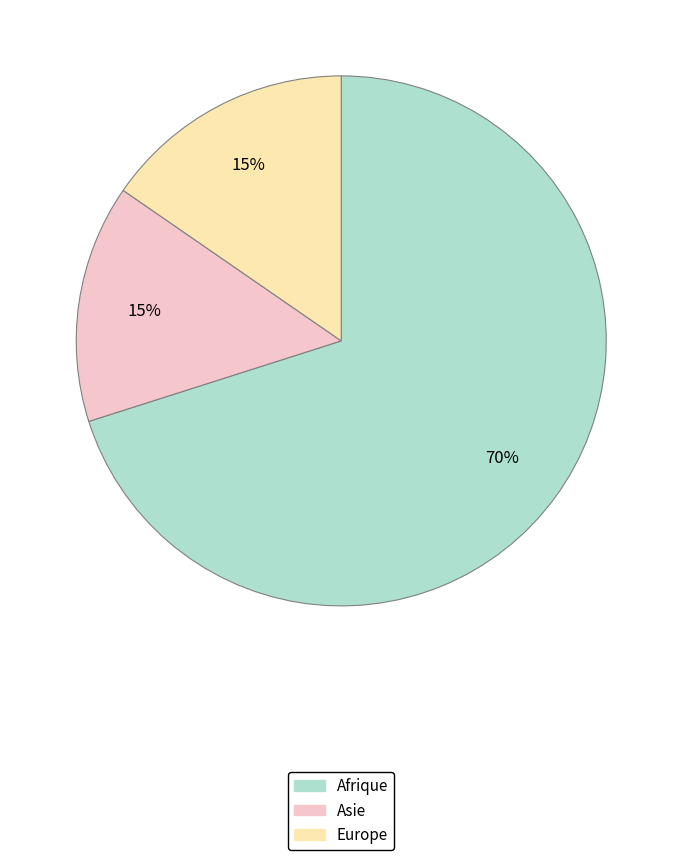

Do Afrique and Europe together represent more than half of the pie?

Yes